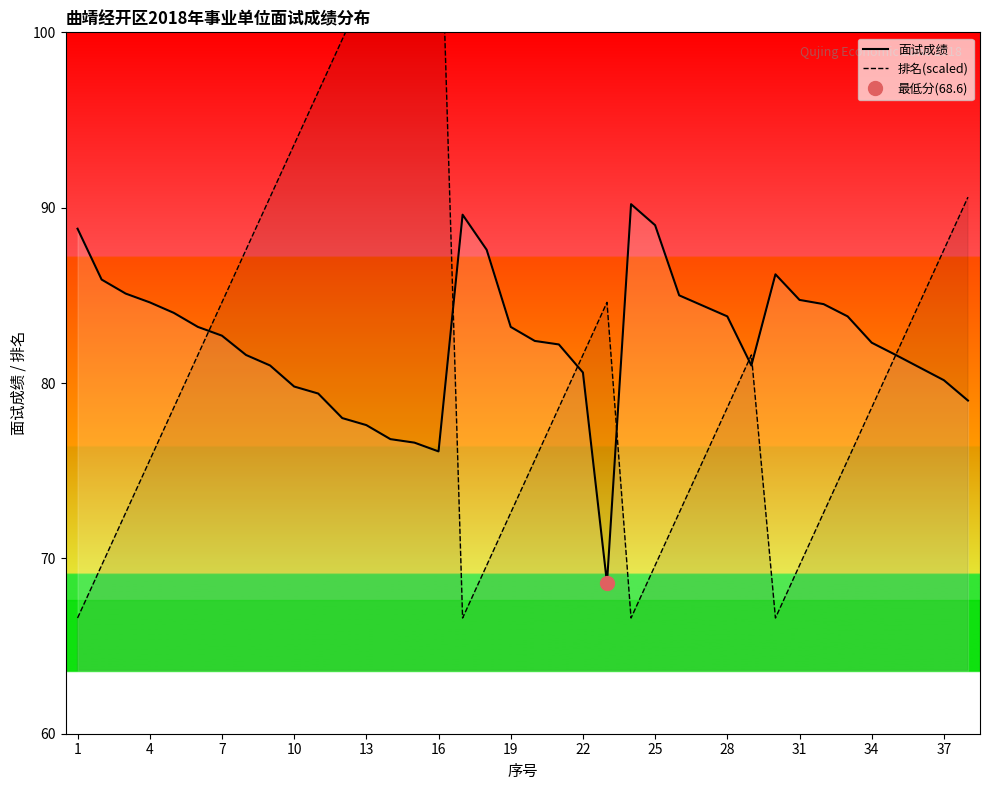

What are all the series names shown in the legend?

面试成绩, 排名(scaled)